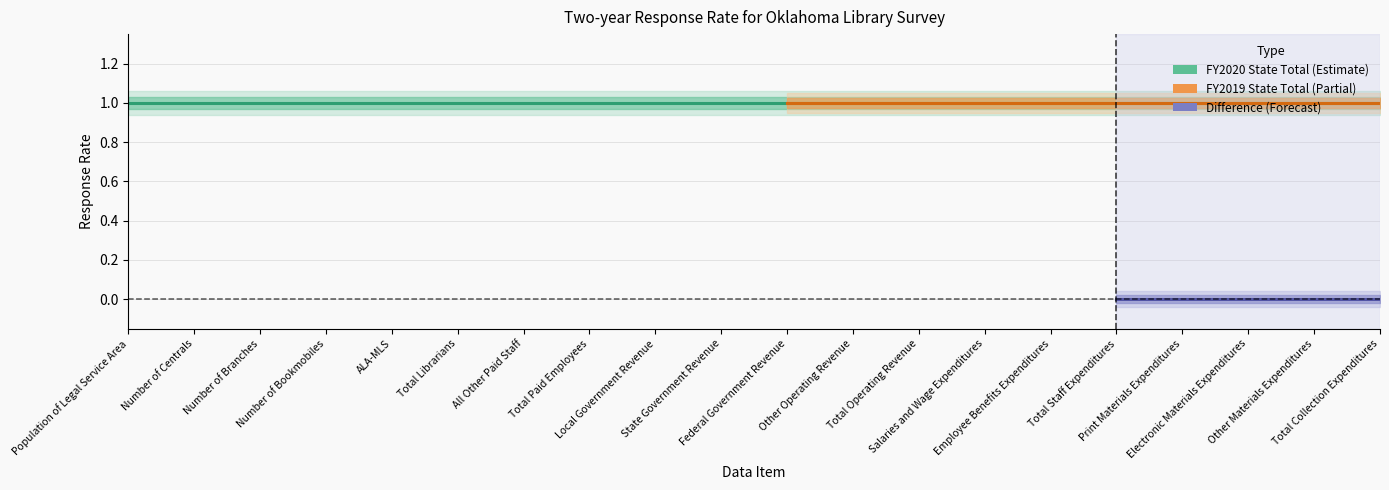

Is the value of Difference at Number of Branches greater than the value of FY2019 State Total at Total Staff Expenditures?

No